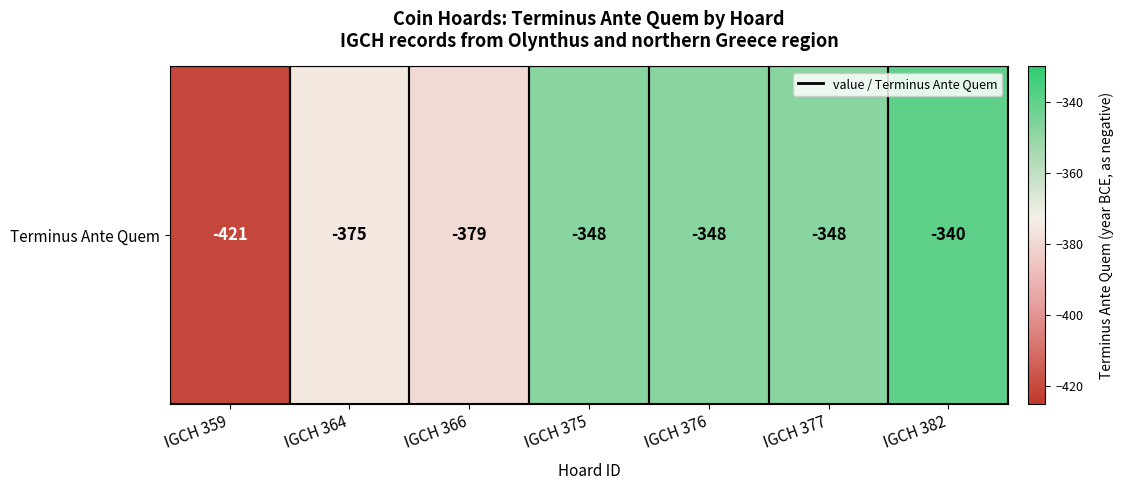

What is the smallest value displayed?

-421